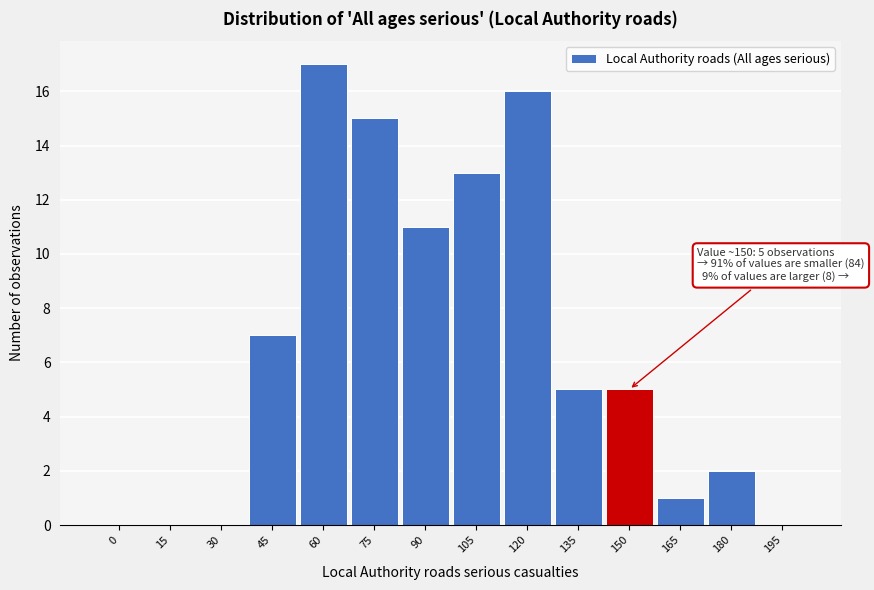

Reading left to right, list all the values displayed in this chart.

0=0	15=0	30=0	45=7	60=17	75=15	90=11	105=13	120=16	135=5	150=5	165=1	180=2	195=0